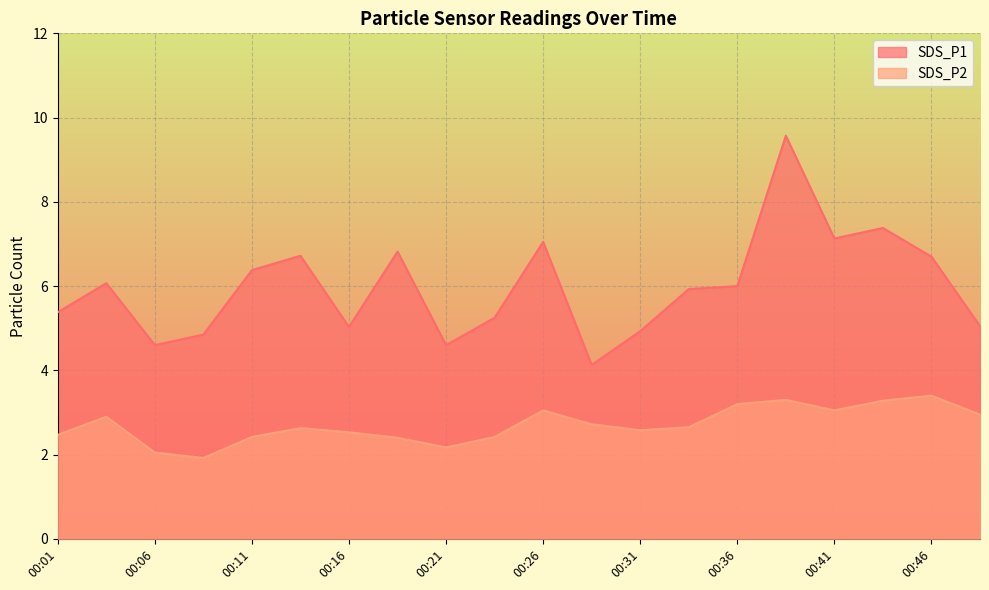

What is the value of the SDS_P2 point at the 15th from the left?

3.2